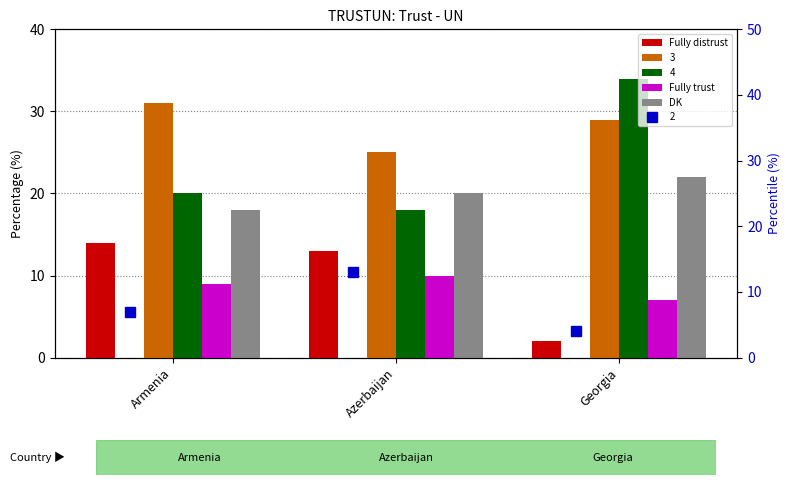

Does the chart contain any negative values?

No